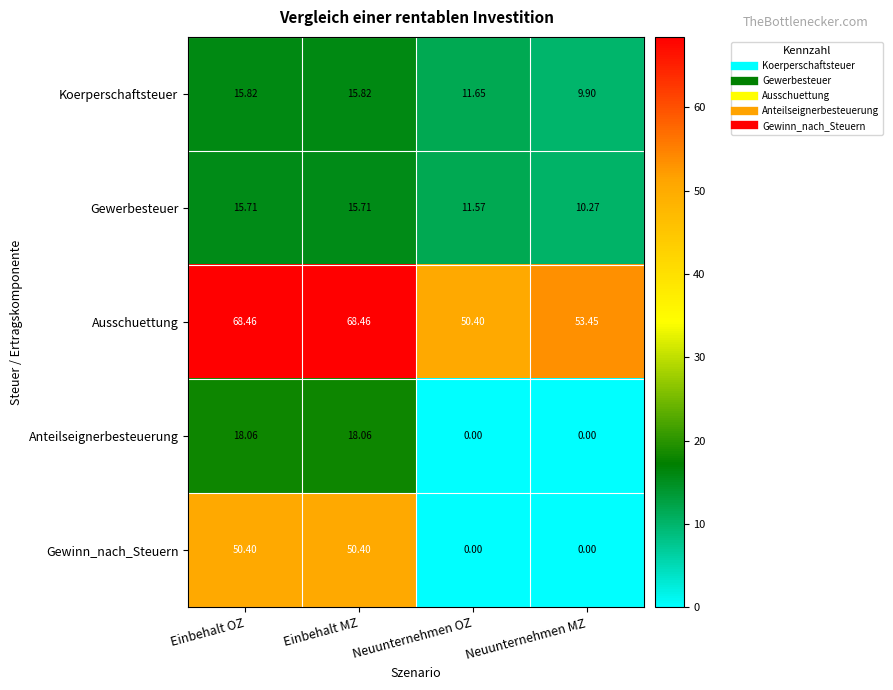

Which series has the largest total across all categories?

Ausschuettung